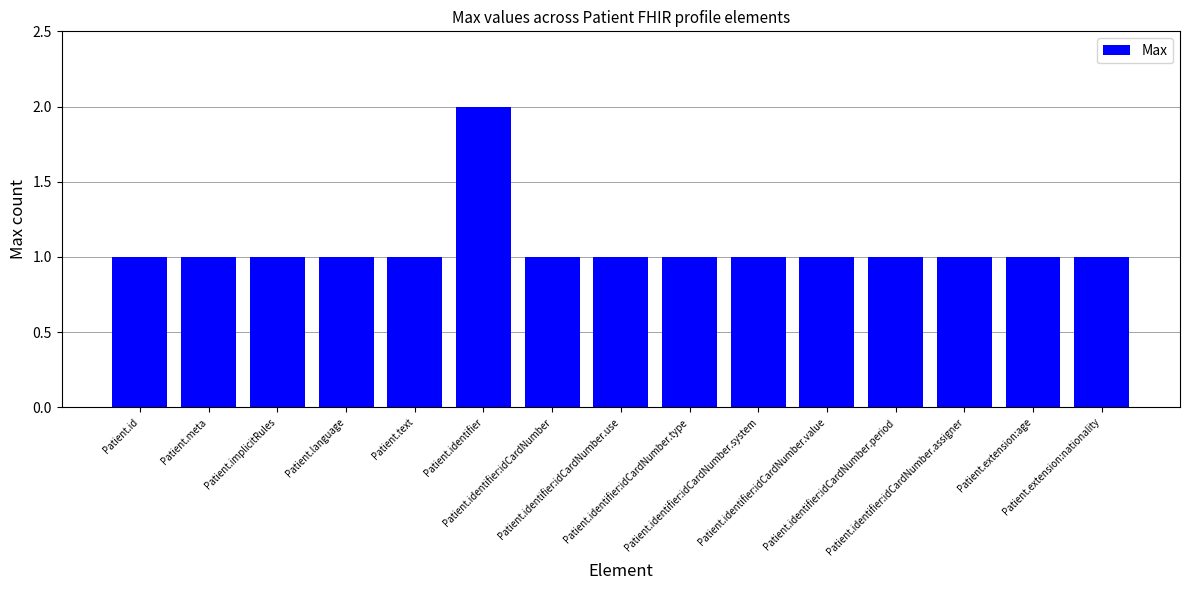

Approximately how many times larger is the value at Patient.text compared to Patient.language?

1.0